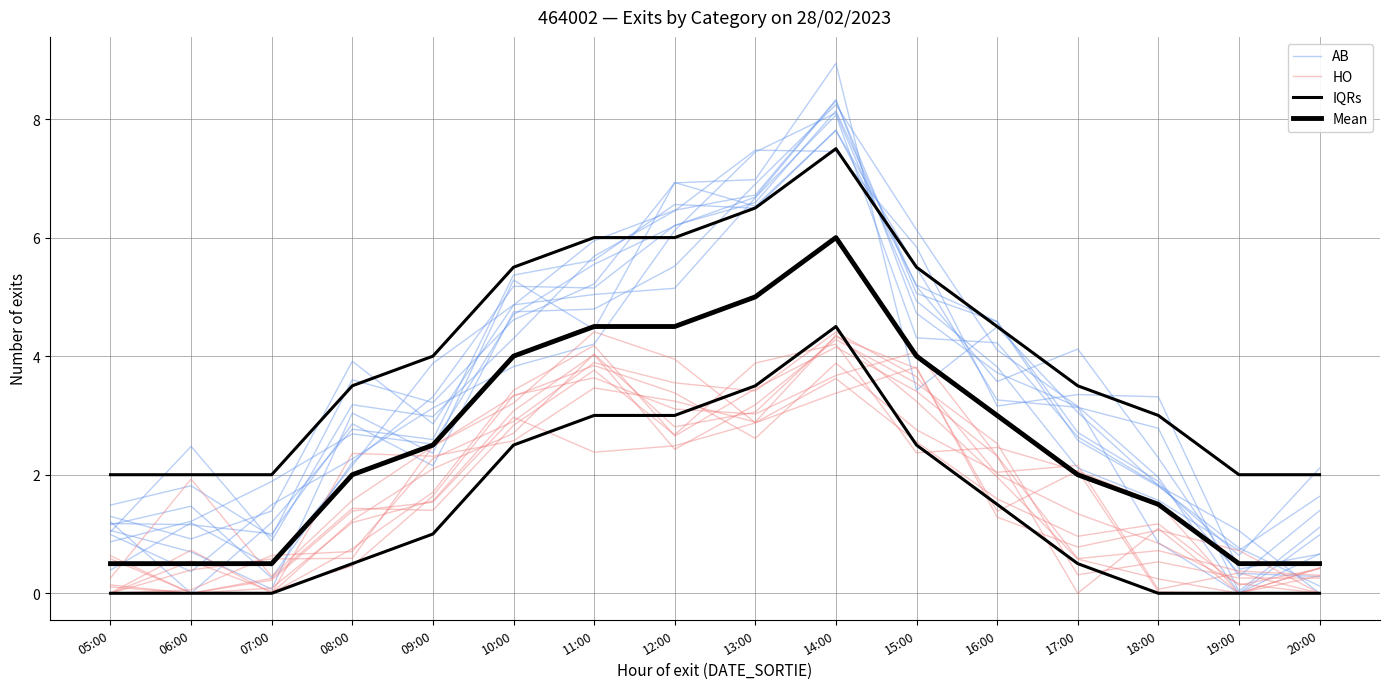

True or false: IQRs has more than 0 points higher than both neighbors.

True